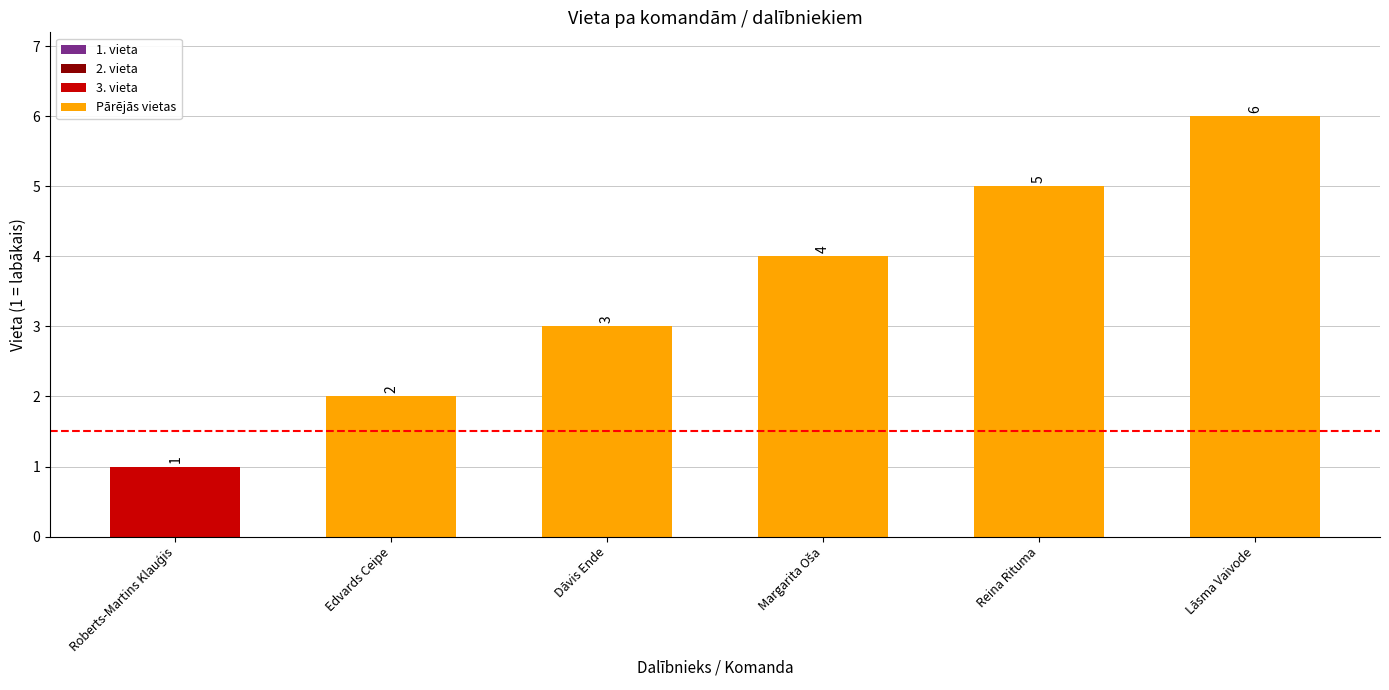

What is the maximum value shown in the chart?

6